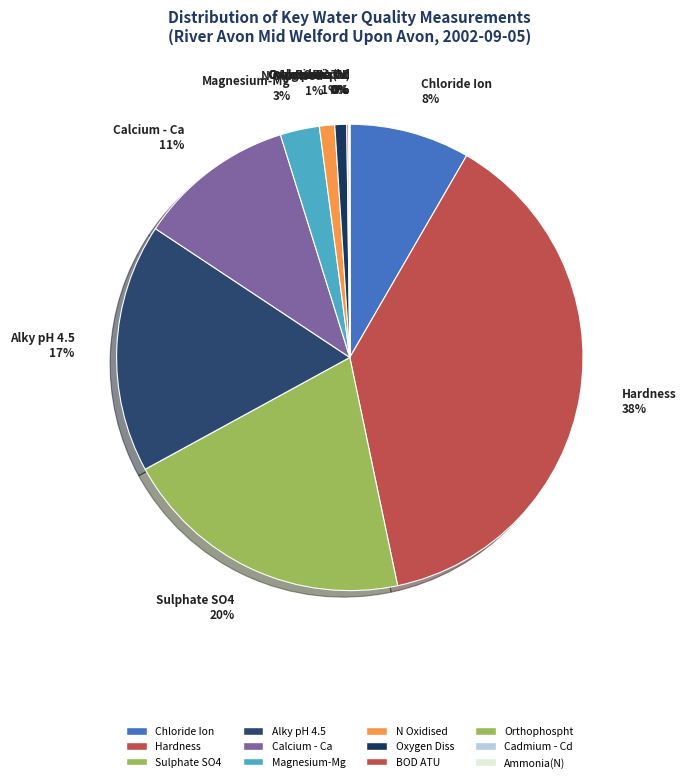

Which category has the biggest portion of the pie?

Hardness